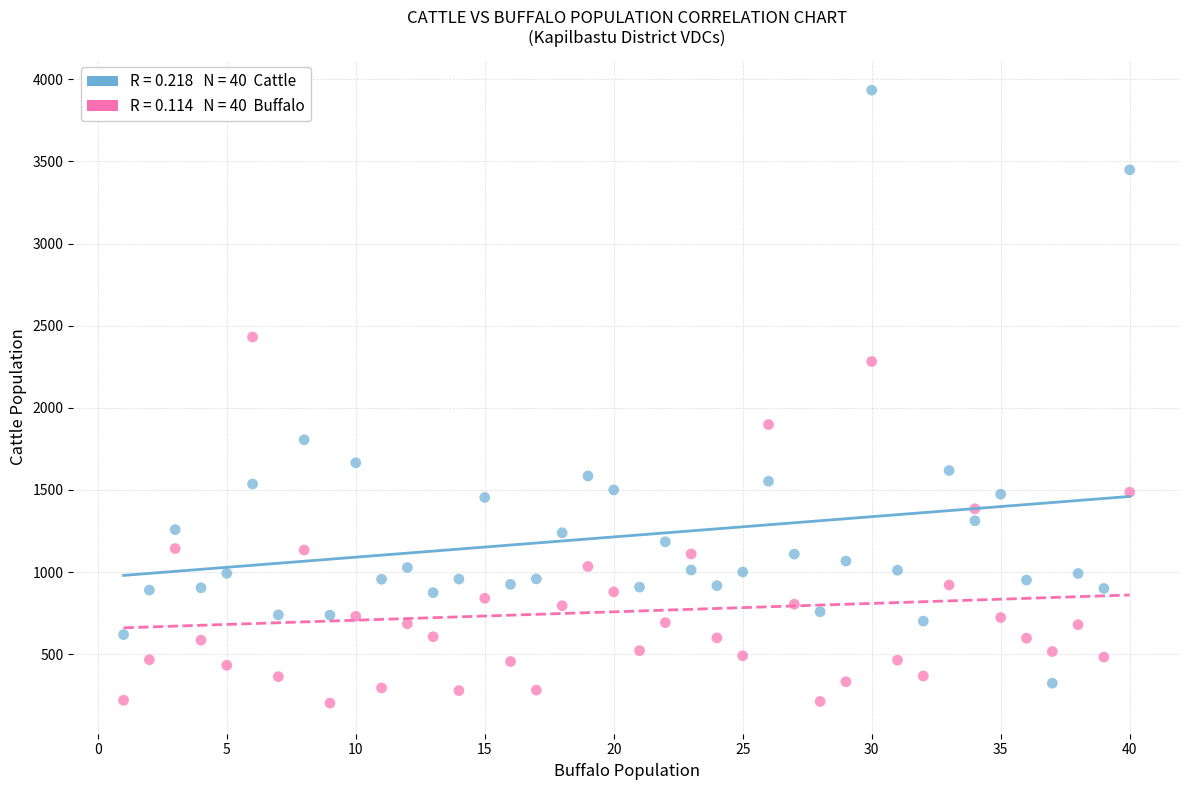

Across all data points, what is the range of Y values (max minus min)?

3732